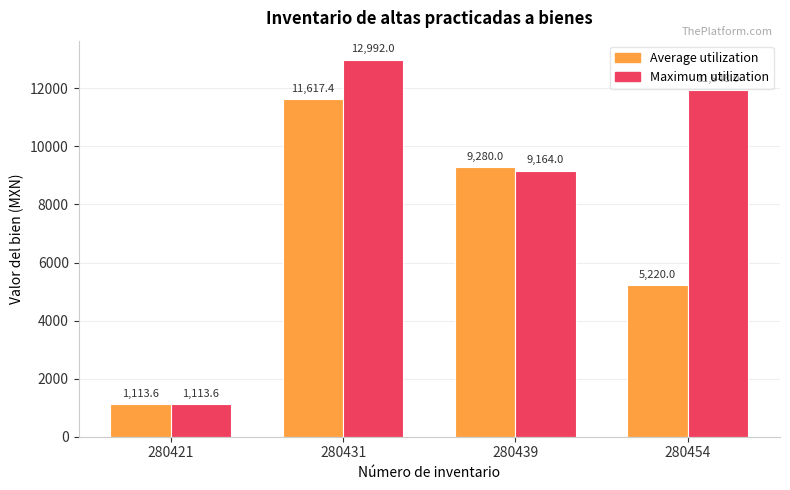

What value does the Average utilization series have at 280439?

9280.0